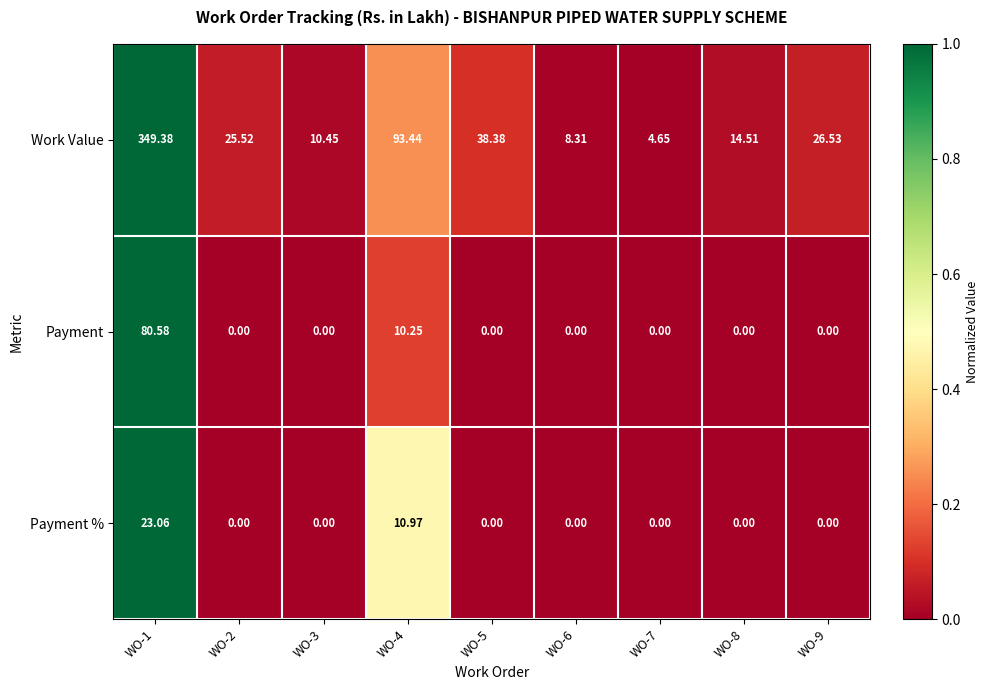

How many distinct data groups are displayed?

3